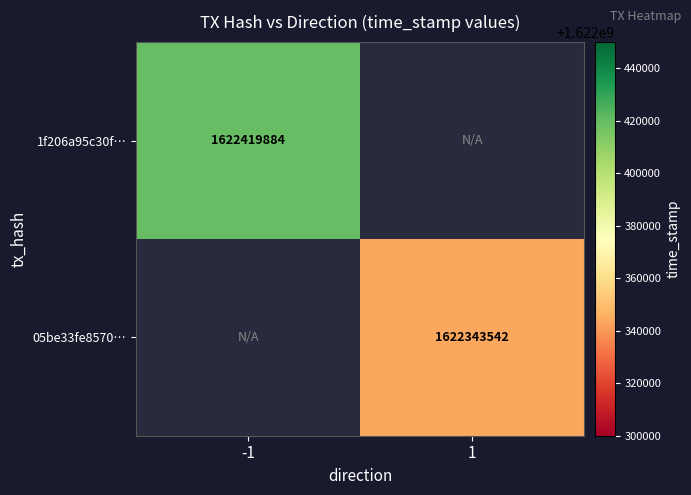

The value of 05be33fe8570… at 1 is 1622343542. True or false?

True